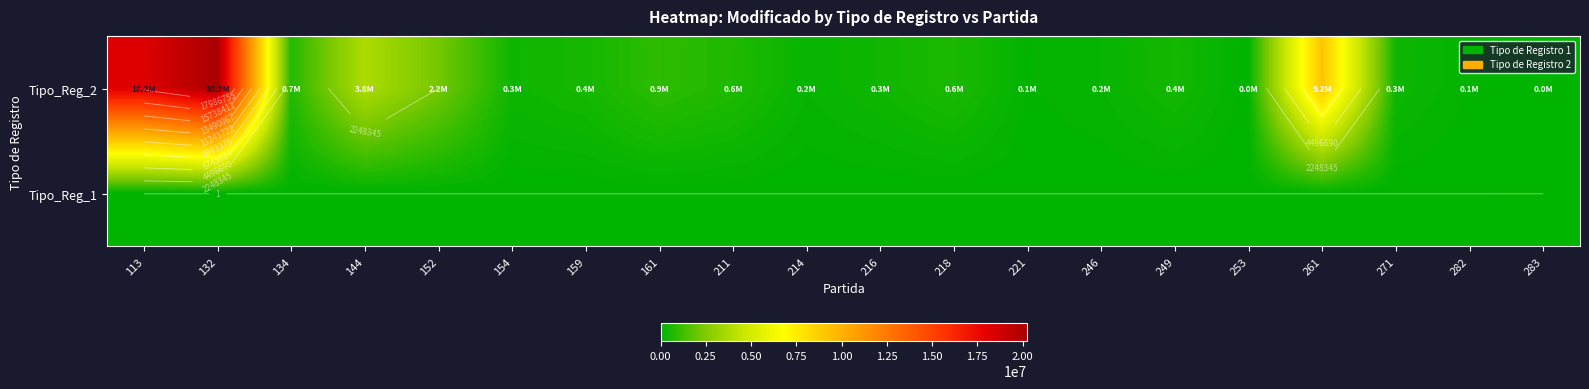

Read the Tipo_Reg_2 value at 161.

879256.3